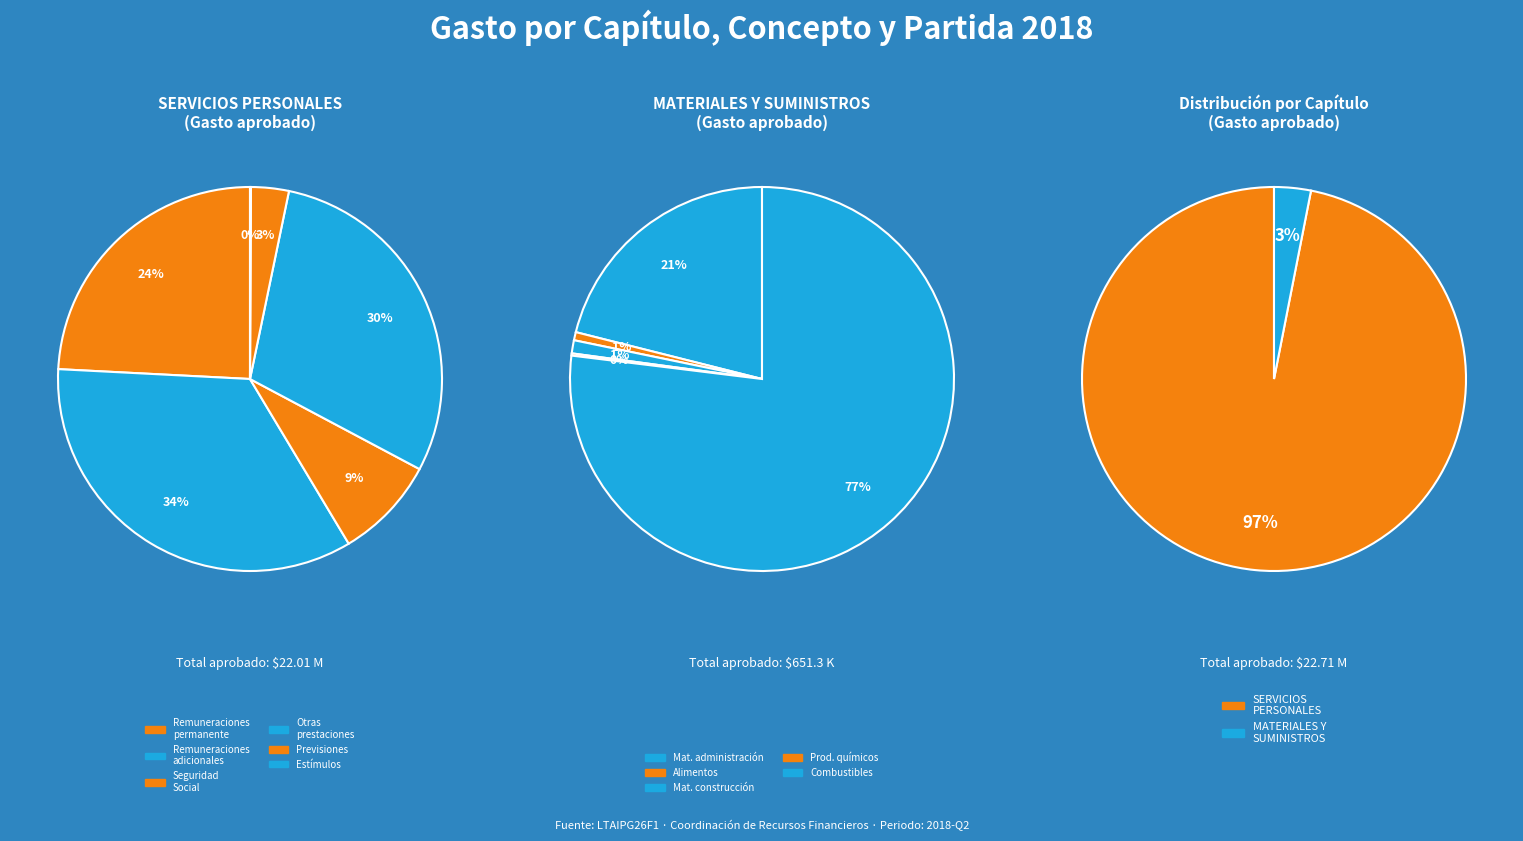

Which slice is the largest?

SERVICIOS PERSONALES